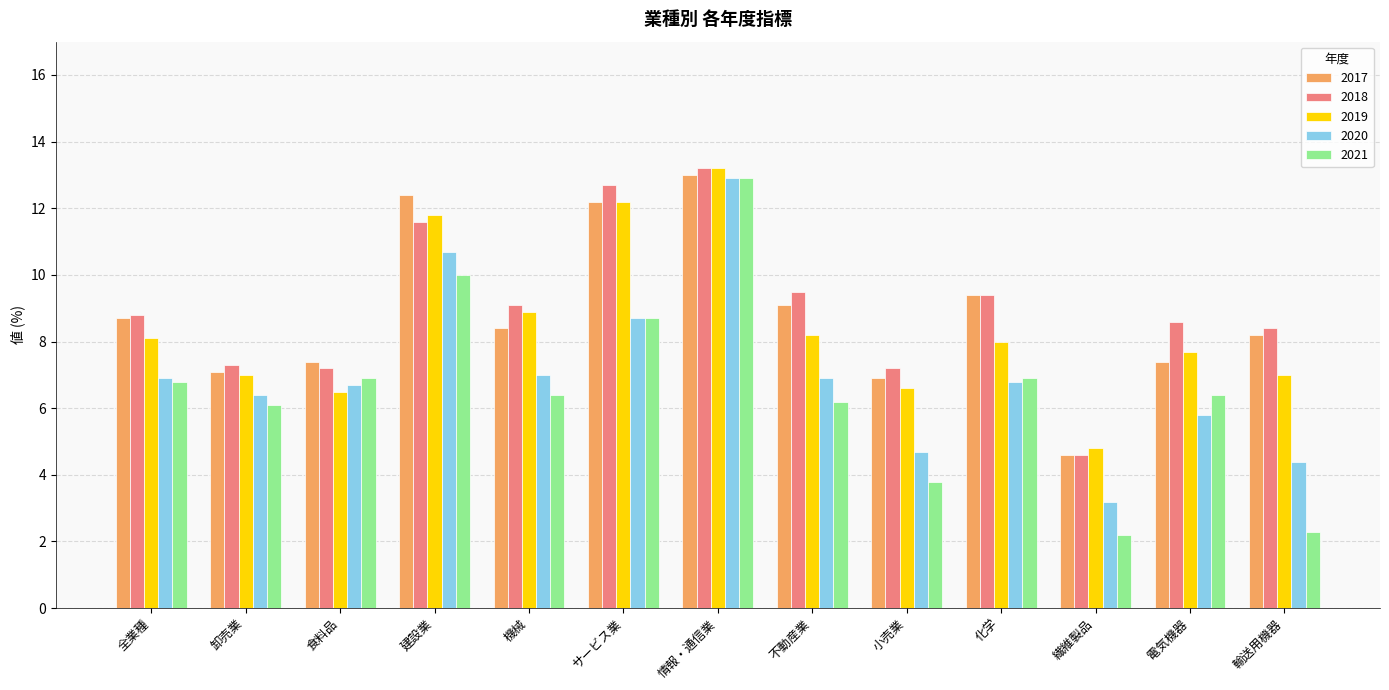

What is the value of the 2019 bar at the 9th from the left?

6.6